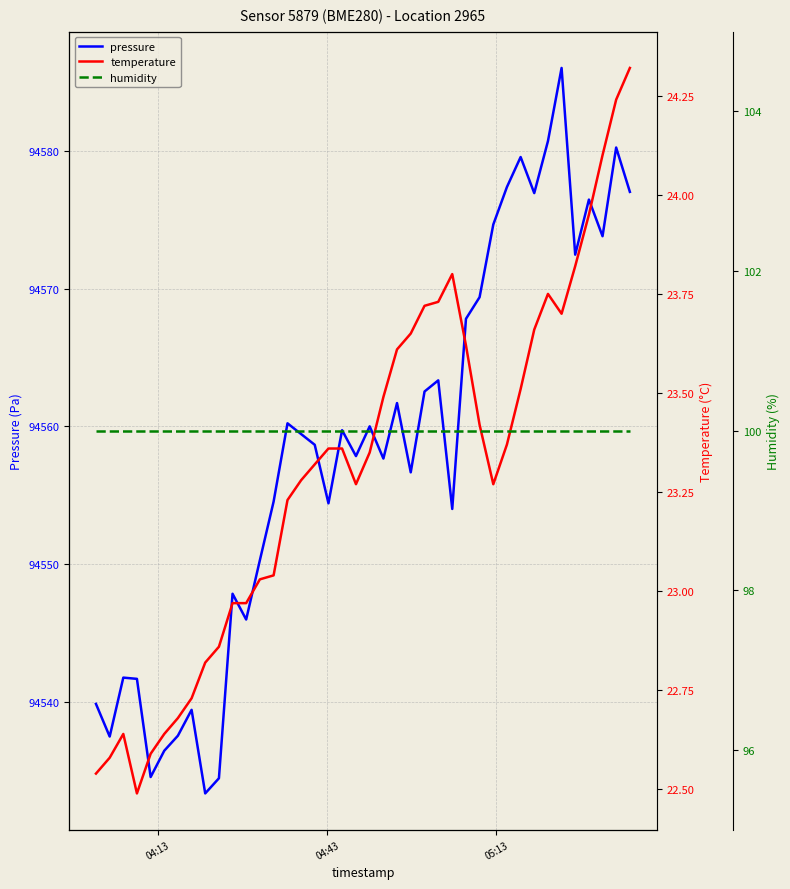

At how many categories does at least one series exceed 68512?

40